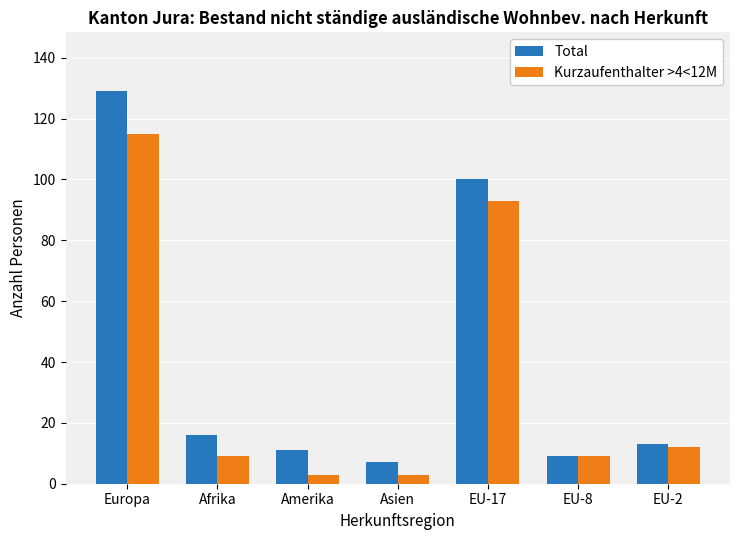

List the series in order of their overall mean, lowest first.

Kurzaufenthalter >4<12M, Total